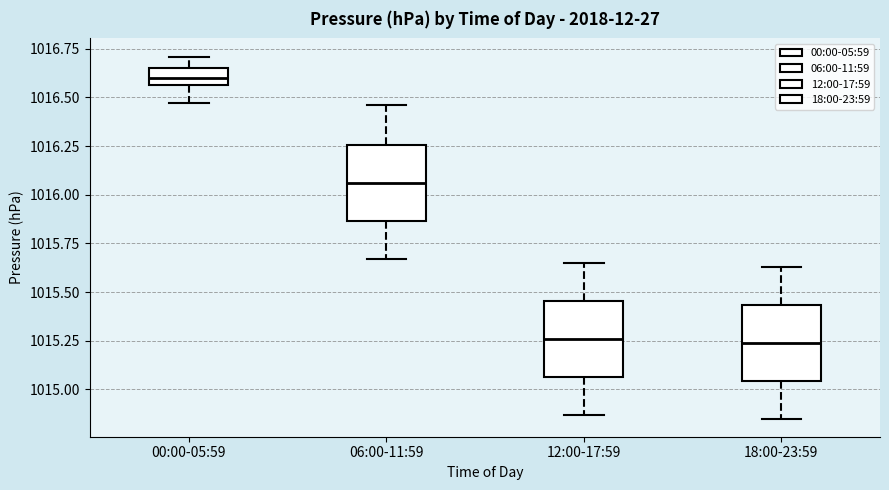

Which box's median line is the highest?

00:00-05:59